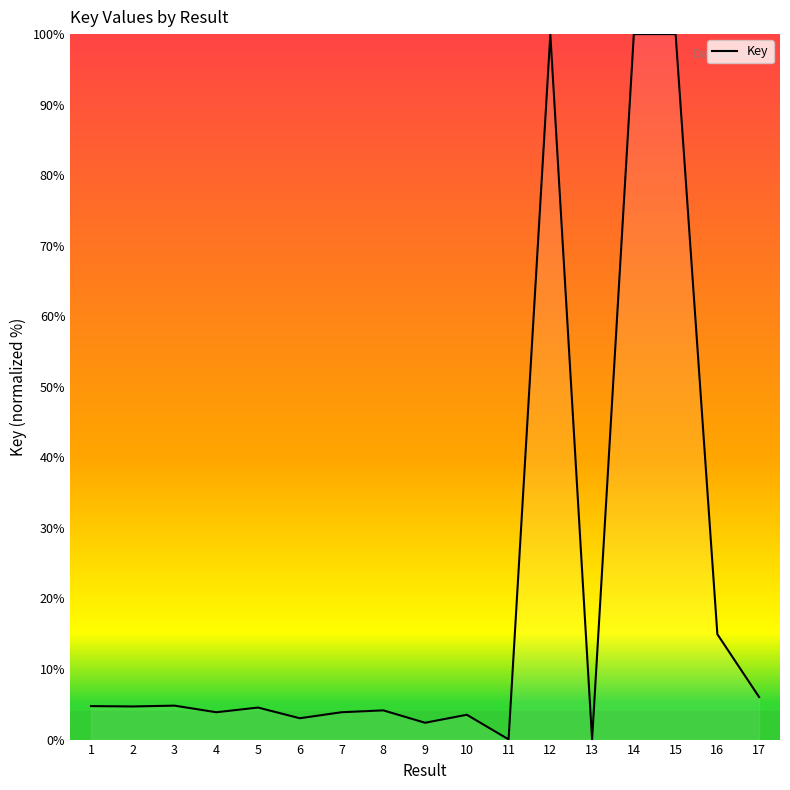

What is the greatest value displayed?

100.0